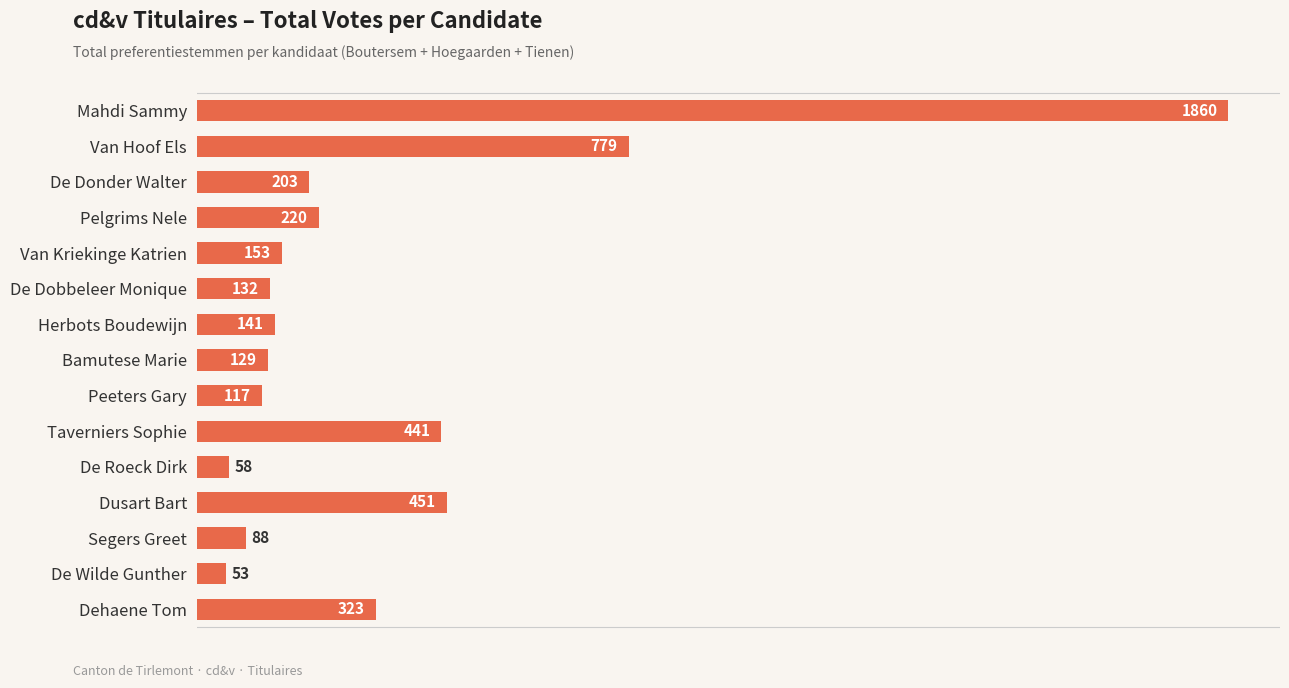

What is the change in value from Herbots Boudewijn to Segers Greet?

-53